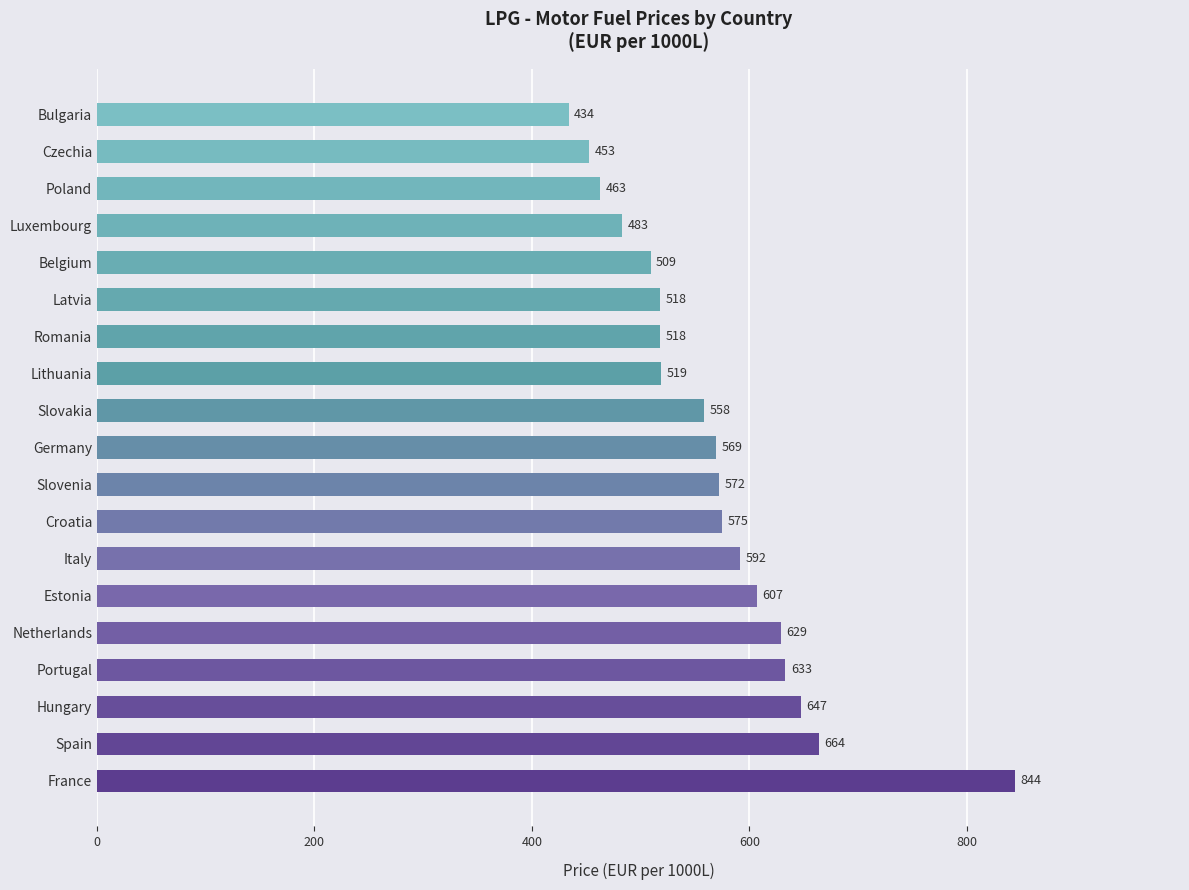

What is the average value?

567.7